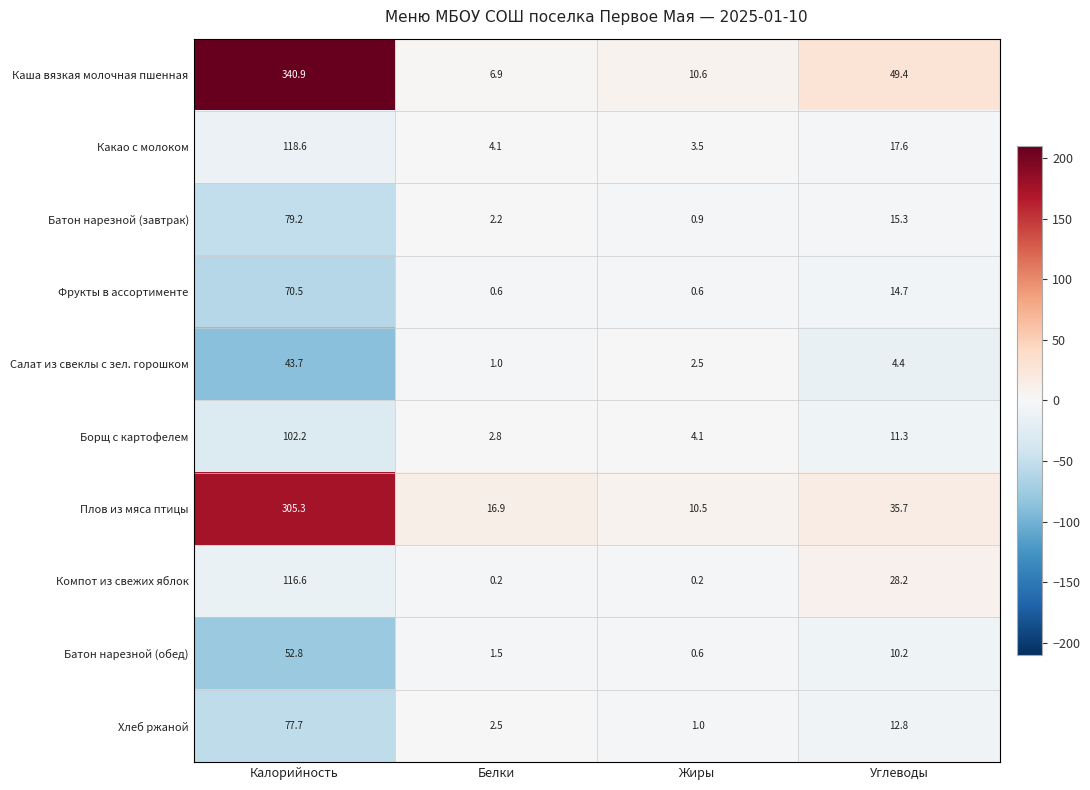

Where does the Борщ с картофелем series first go above 11?

Калорийность